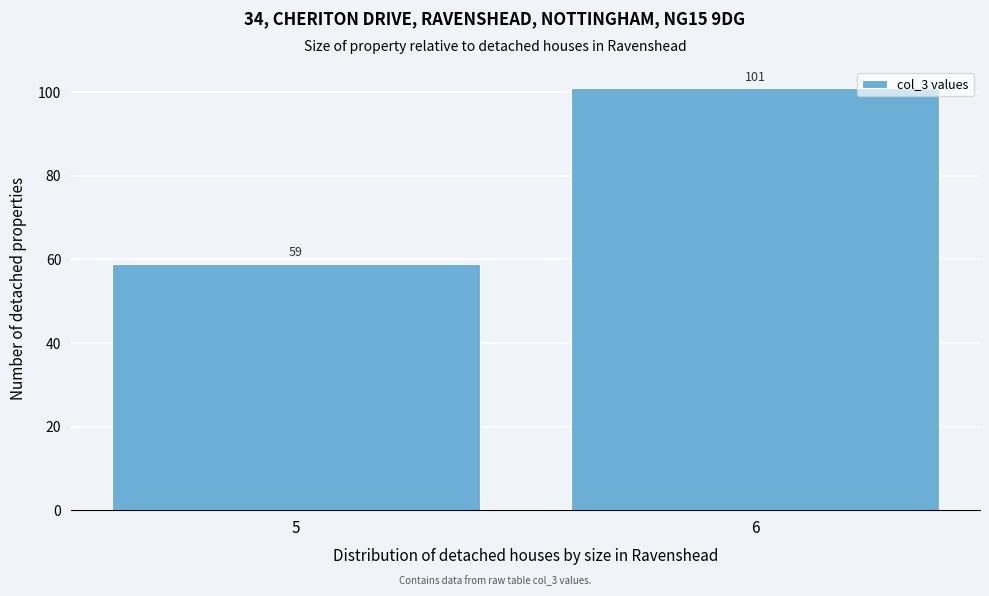

Reading right to left, extract all data points from this chart.

6=101	5=59